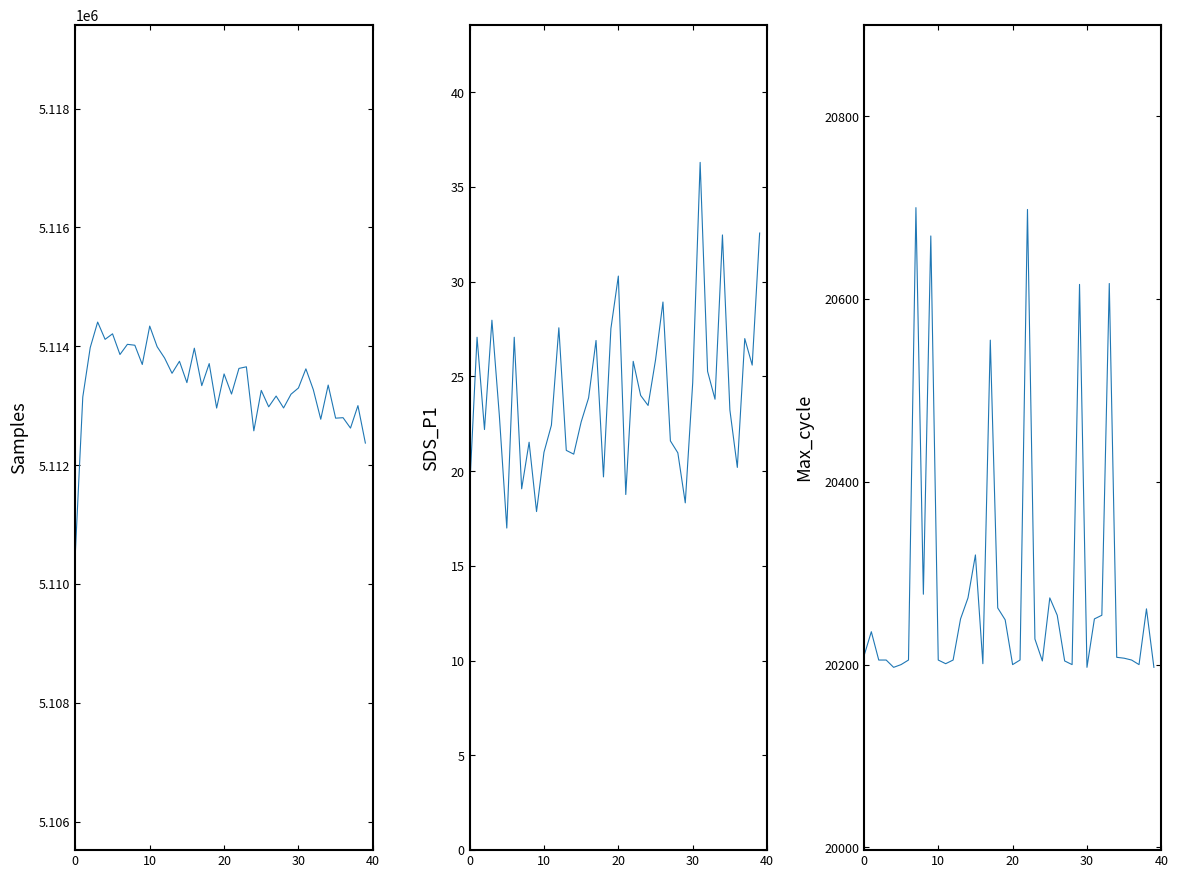

What is the average value of the Max_cycle series?

20287.5